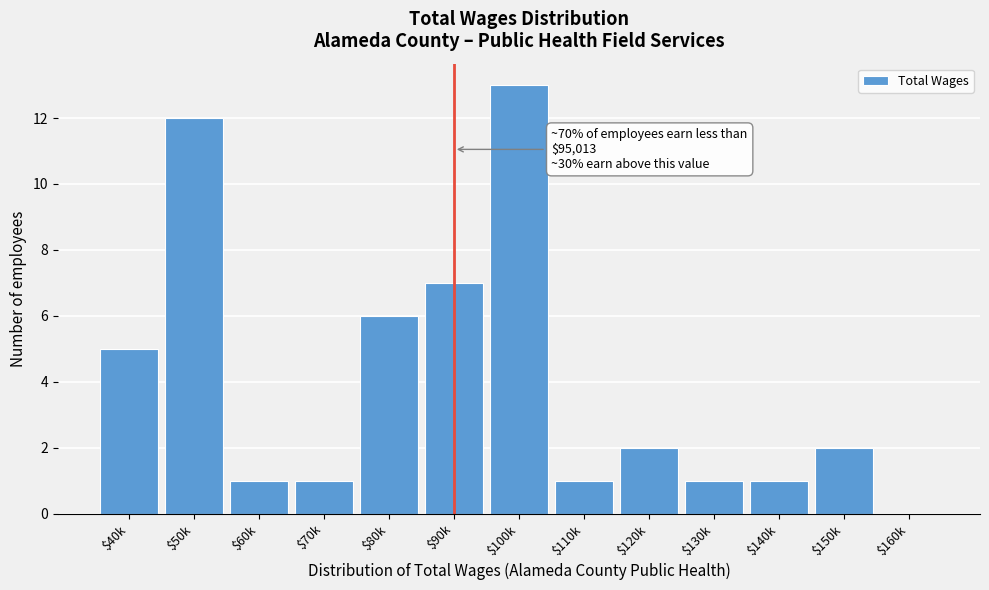

Read the value at $100k, to the nearest 10.

10